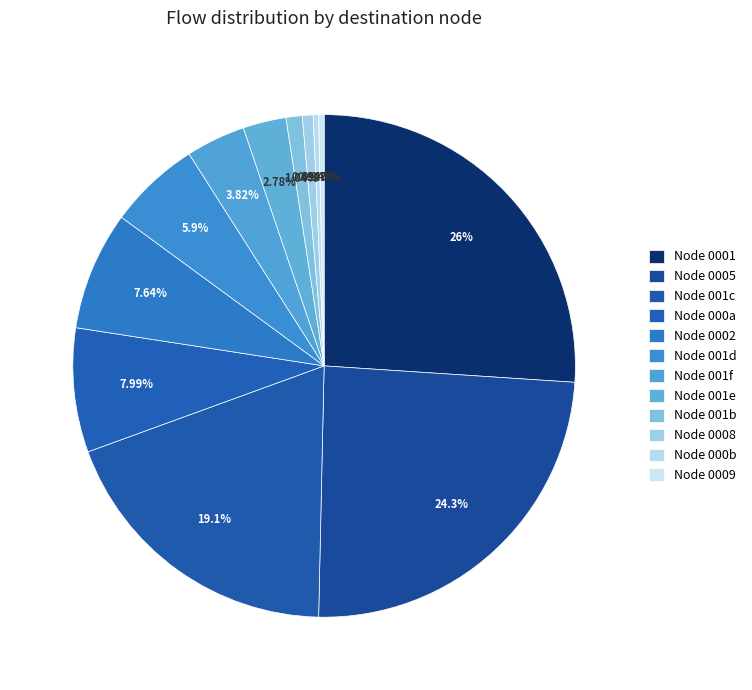

Does any single category account for the majority?

No